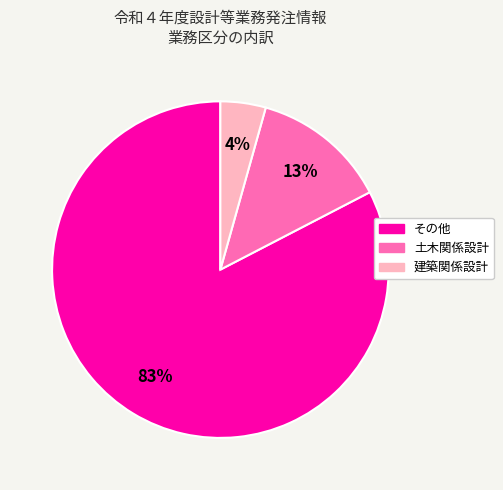

The 土木関係設計 slice represents 13% of the pie. True or false?

True